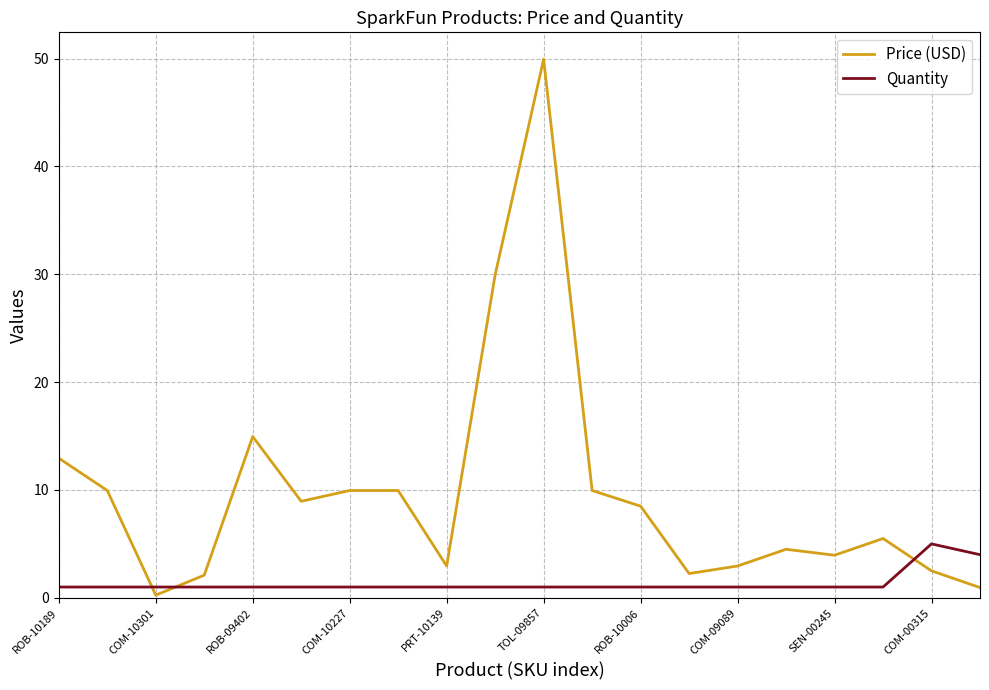

Which series has the largest range (max minus min)?

Price (USD)